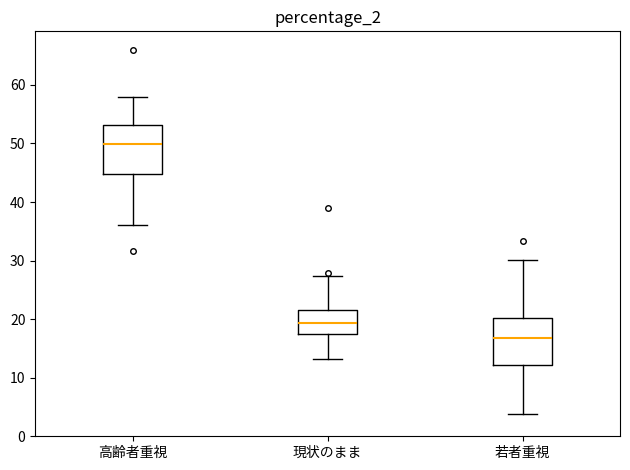

Where does the median line of the box for 若者重視 sit on the y-axis? The values are not printed on the chart, so give them approximately, as read against the axis.

17